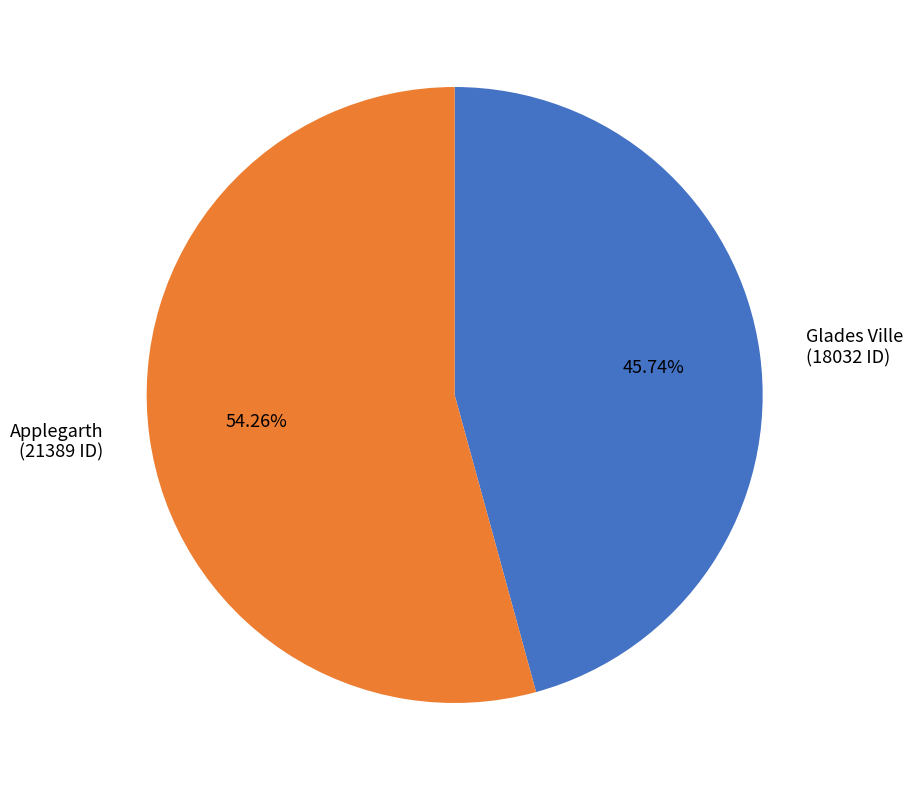

Does any single category account for the majority?

Yes